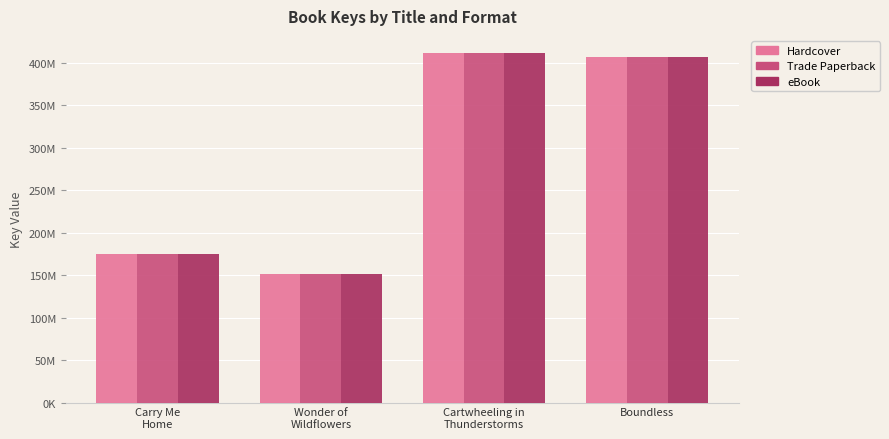

What is the minimum value for Hardcover?

151512383